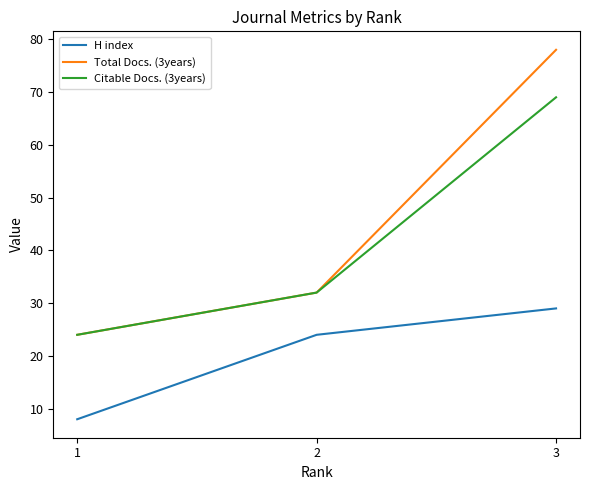

Which series has the largest total across all categories?

Total Docs. (3years)